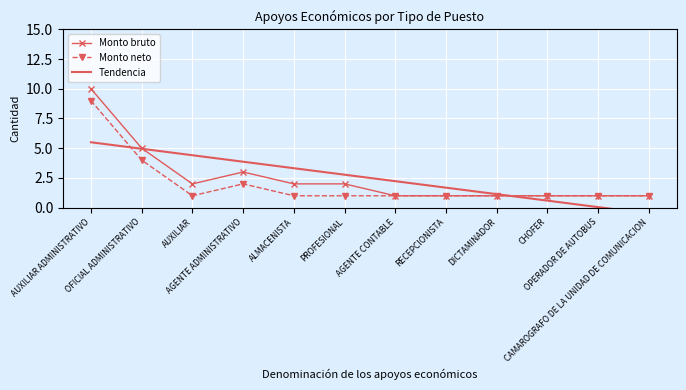

How many intersections are there between Monto neto and Tendencia?

2